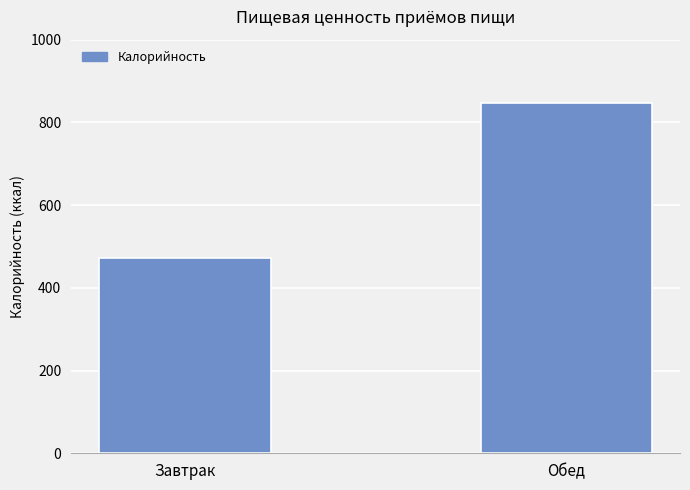

Which has a higher value, Обед or Завтрак?

Обед